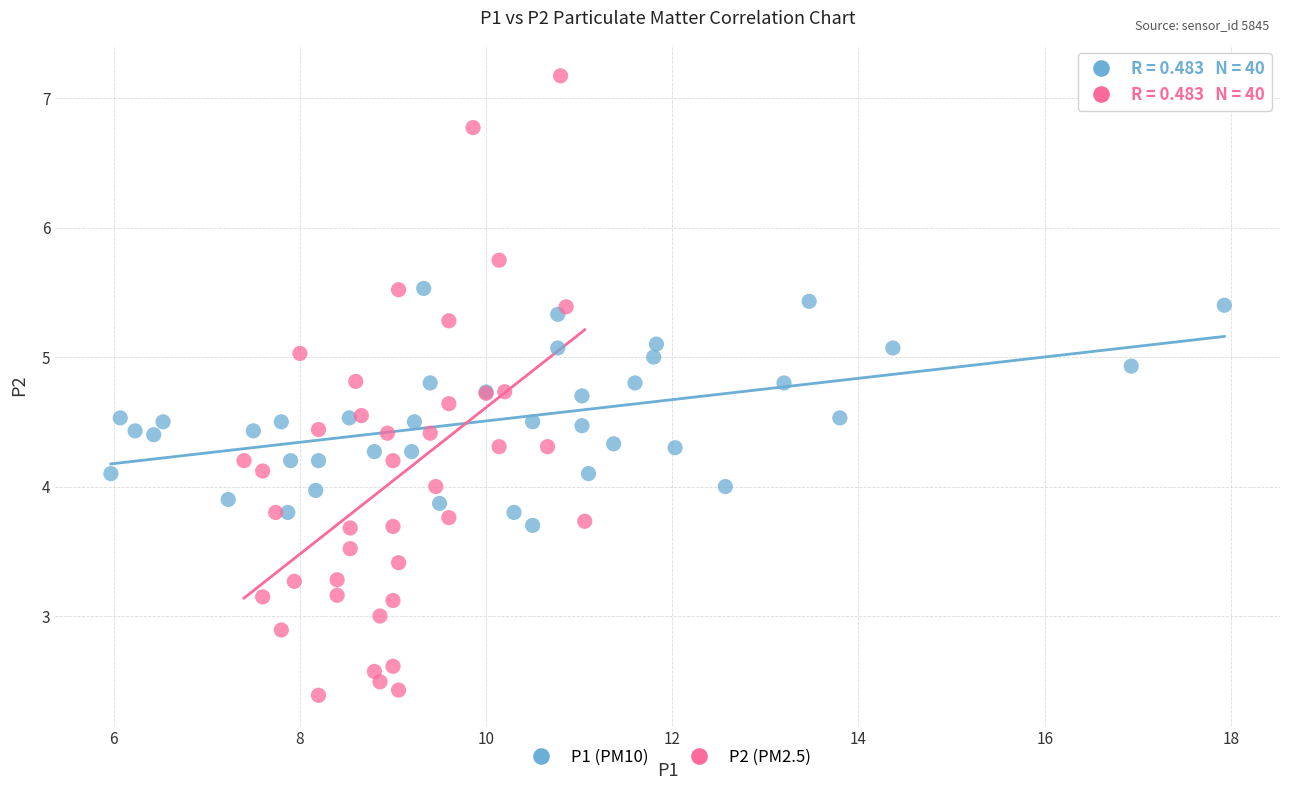

What are all the series names shown in the legend?

P1 (PM10), P2 (PM2.5)